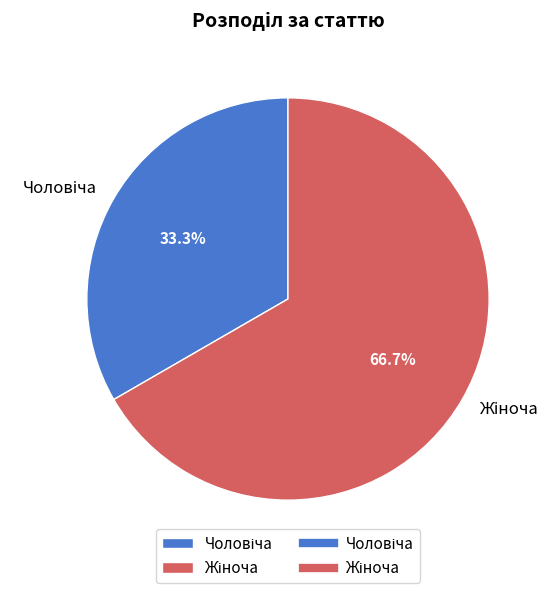

Is there a majority slice in this chart?

Yes